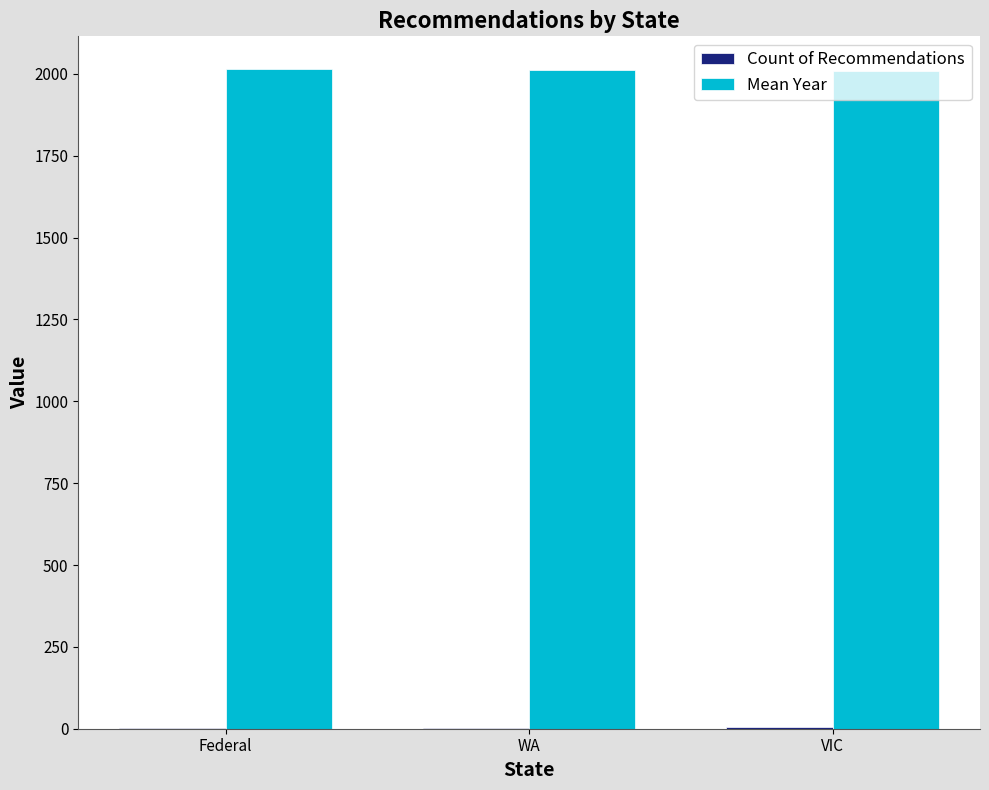

Which series has the largest total across all categories?

Mean Year